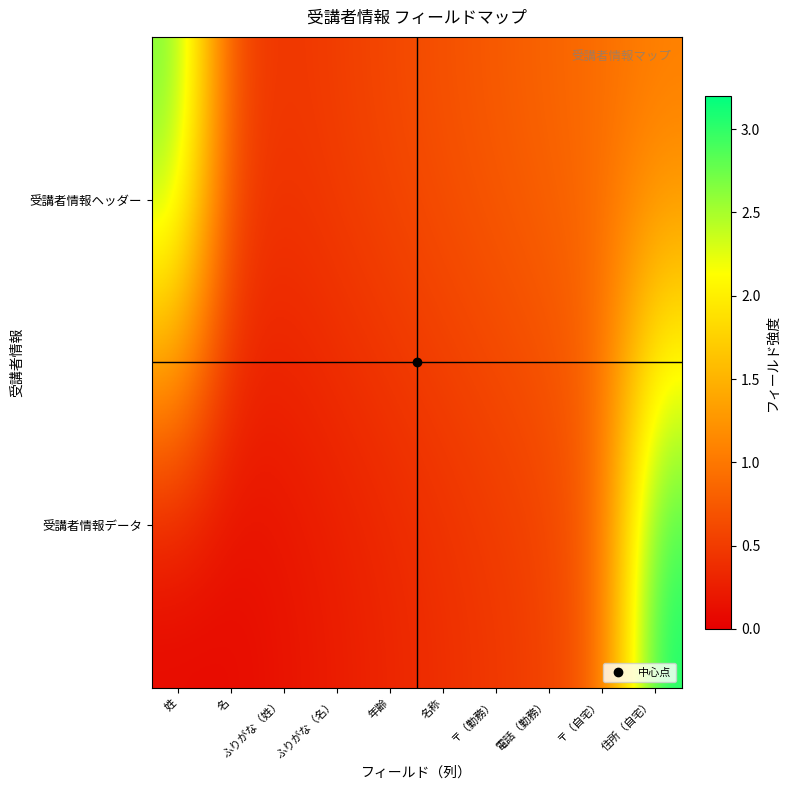

Reading left to right, extract all data points from this chart.

受講者情報ヘッダー: 姓=2.8	名=0.6	ふりがな（姓）=0.5	ふりがな（名）=0.5	年齢=0.6	名称=0.7	〒（勤務）=0.8	電話（勤務）=0.8	〒（自宅）=0.9	住所（自宅）=1.0
受講者情報データ: 姓=0.0	名=0.1	ふりがな（姓）=0.2	ふりがな（名）=0.2	年齢=0.3	名称=0.4	〒（勤務）=0.5	電話（勤務）=0.5	〒（自宅）=0.8	住所（自宅）=3.2